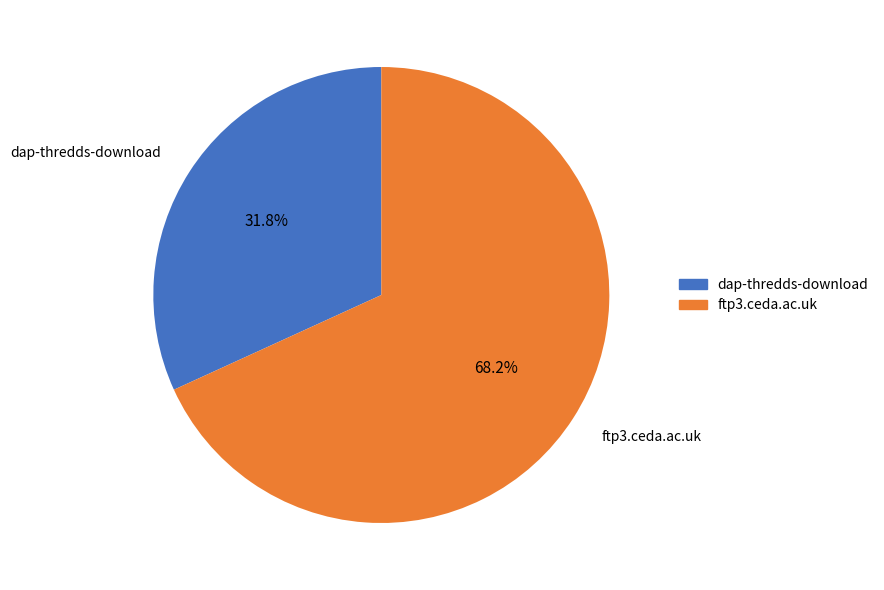

How many slices are in this pie chart?

2